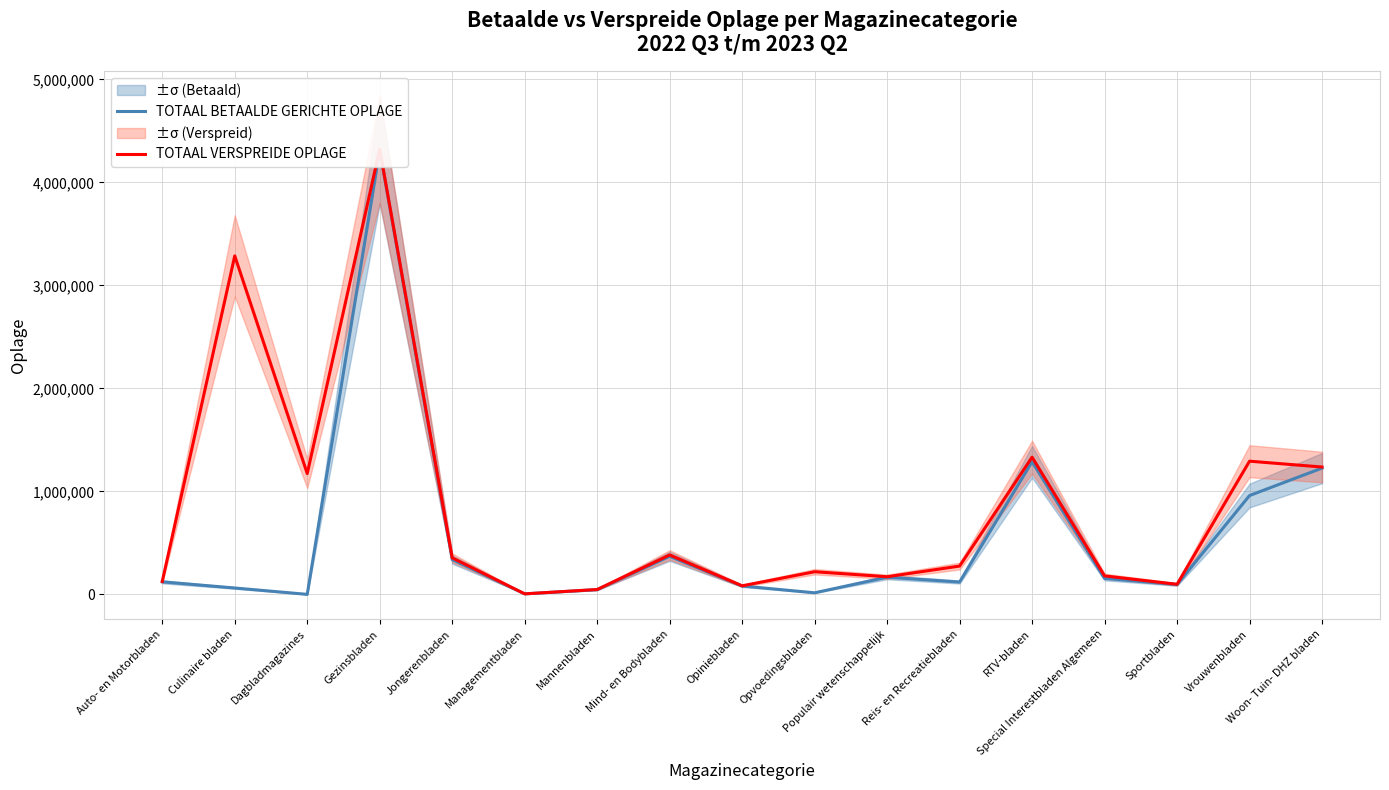

What position from the left is Culinaire bladen?

2